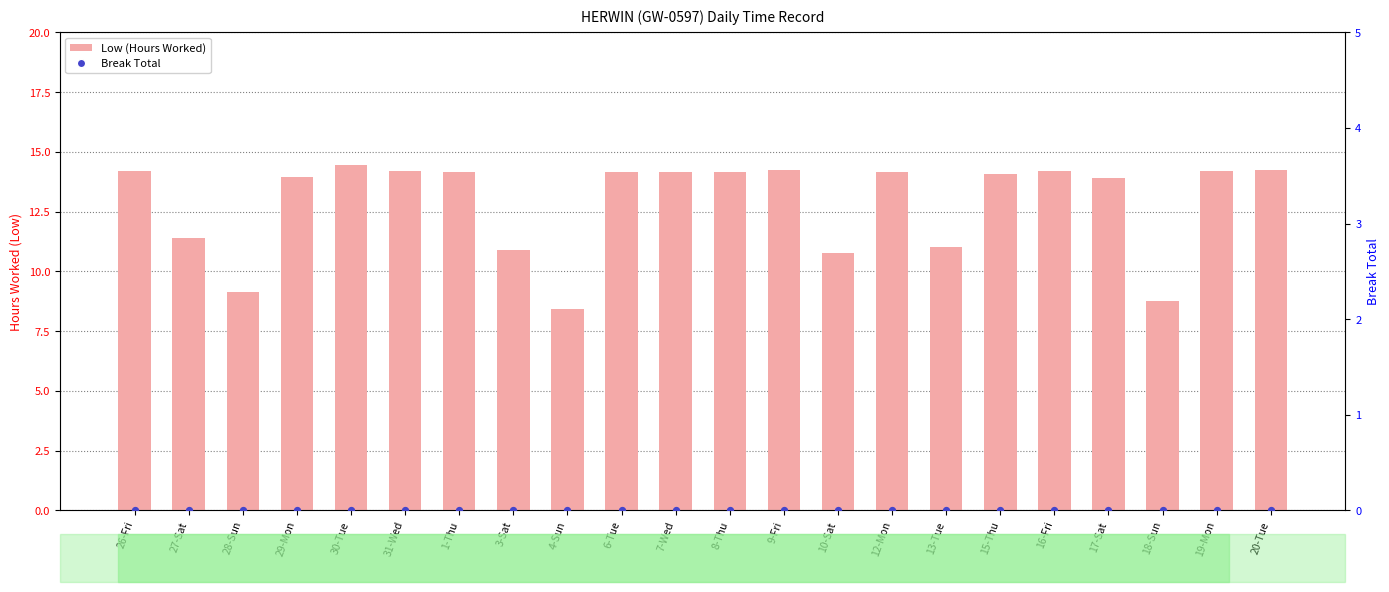

Is the value of Break Total at 7-Wed greater than the value of Low (Hours Worked) at 18-Sun?

No